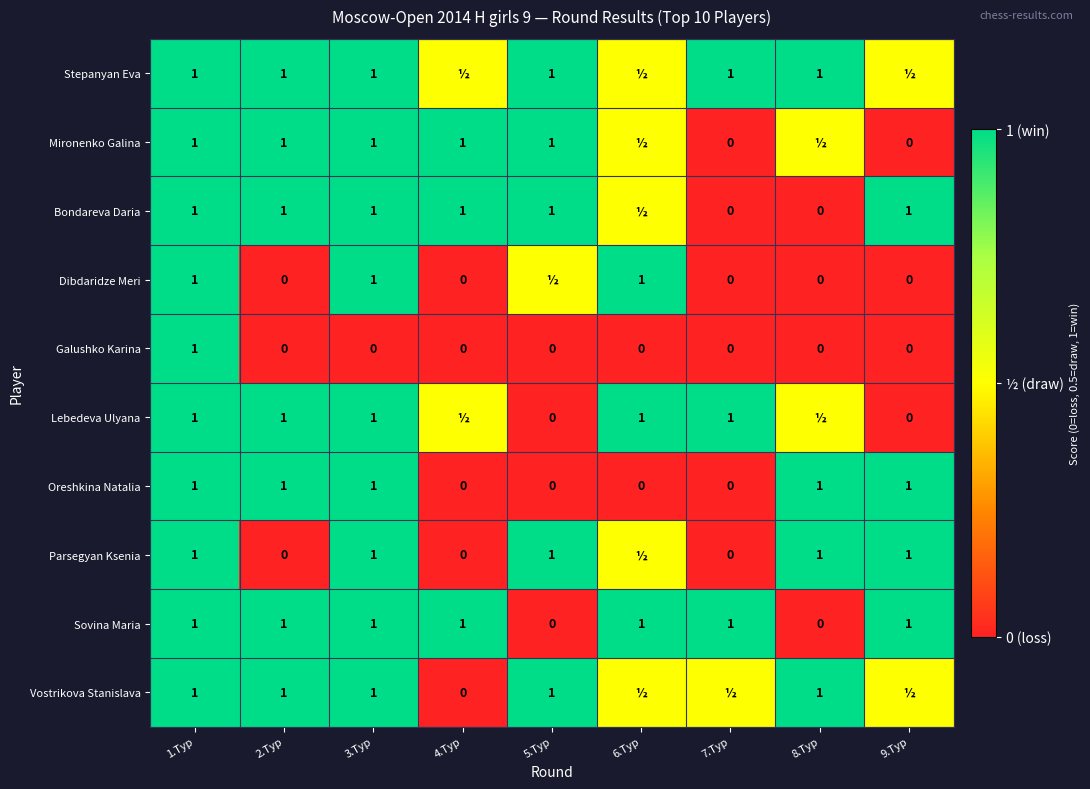

What is the sum of all Galushko Karina values?

1.0